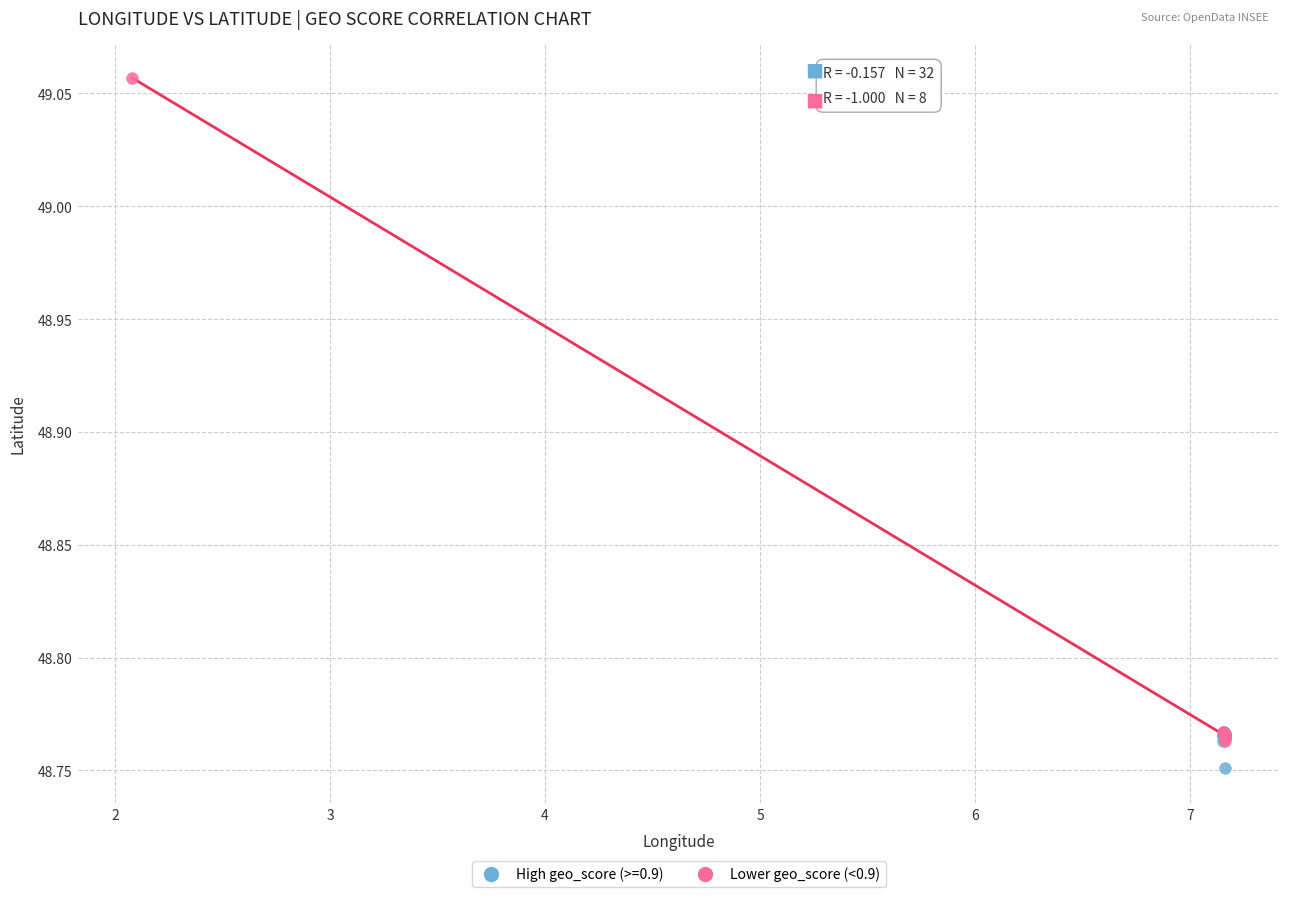

Which series contains the highest Y value?

Lower geo_score (<0.9)